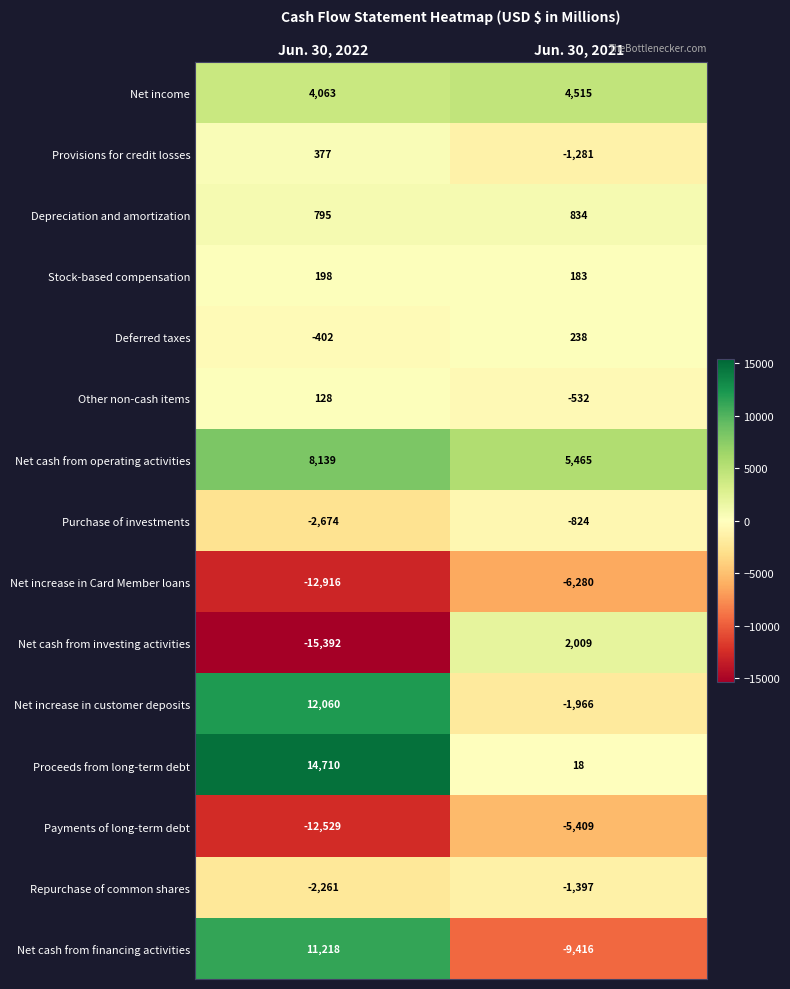

Reading left to right, transcribe all the data shown in this chart.

Net income: Jun. 30, 2022=4063	Jun. 30, 2021=4515
Provisions for credit losses: Jun. 30, 2022=377	Jun. 30, 2021=-1281
Depreciation and amortization: Jun. 30, 2022=795	Jun. 30, 2021=834
Stock-based compensation: Jun. 30, 2022=198	Jun. 30, 2021=183
Deferred taxes: Jun. 30, 2022=-402	Jun. 30, 2021=238
Other non-cash items: Jun. 30, 2022=128	Jun. 30, 2021=-532
Net cash from operating activities: Jun. 30, 2022=8139	Jun. 30, 2021=5465
Purchase of investments: Jun. 30, 2022=-2674	Jun. 30, 2021=-824
Net increase in Card Member loans: Jun. 30, 2022=-12916	Jun. 30, 2021=-6280
Net cash from investing activities: Jun. 30, 2022=-15392	Jun. 30, 2021=2009
Net increase in customer deposits: Jun. 30, 2022=12060	Jun. 30, 2021=-1966
Proceeds from long-term debt: Jun. 30, 2022=14710	Jun. 30, 2021=18
Payments of long-term debt: Jun. 30, 2022=-12529	Jun. 30, 2021=-5409
Repurchase of common shares: Jun. 30, 2022=-2261	Jun. 30, 2021=-1397
Net cash from financing activities: Jun. 30, 2022=11218	Jun. 30, 2021=-9416